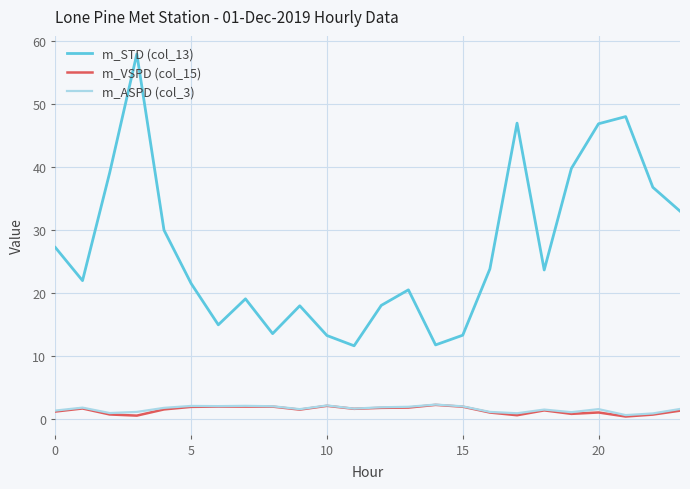

True or false: m_STD (col_13) has more than 1 interior local peaks.

True